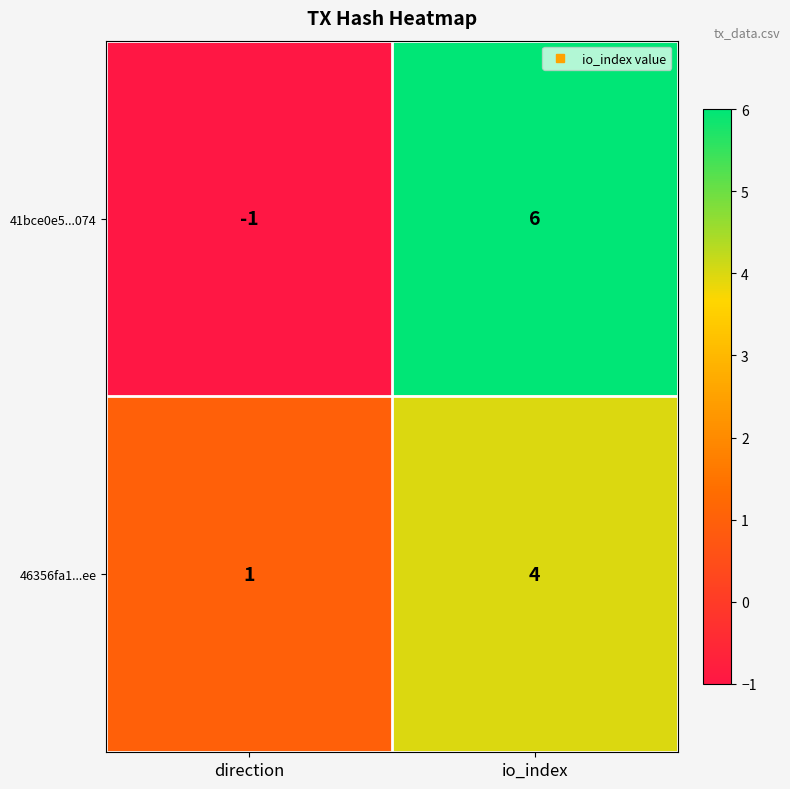

What is the smallest value displayed?

-1